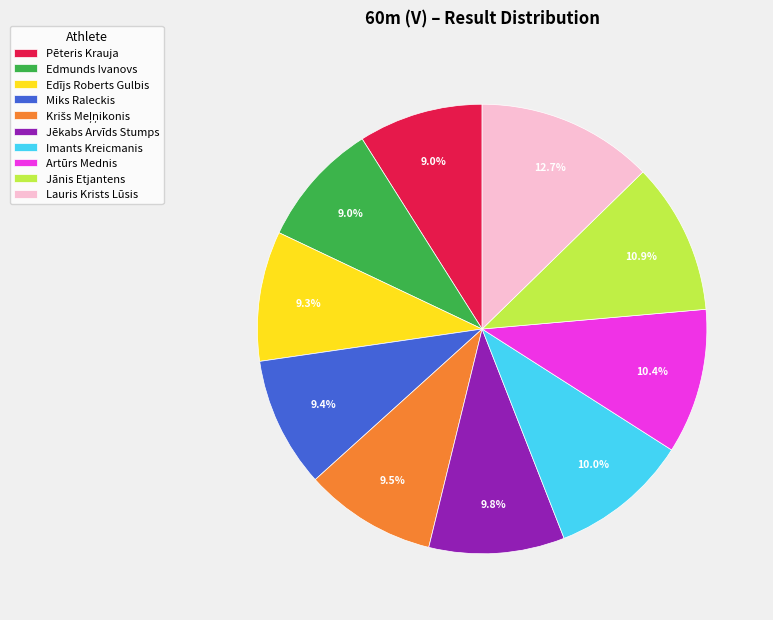

Is it true that Edmunds Ivanovs is 20% of the pie?

False